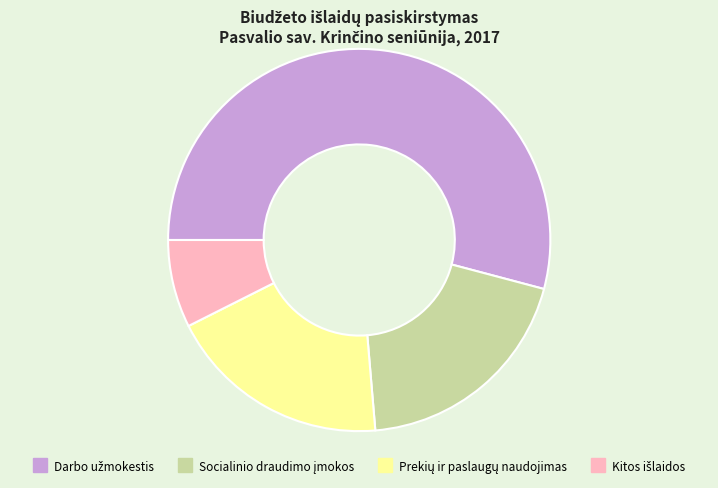

Is there any slice that represents more than half of the pie?

Yes